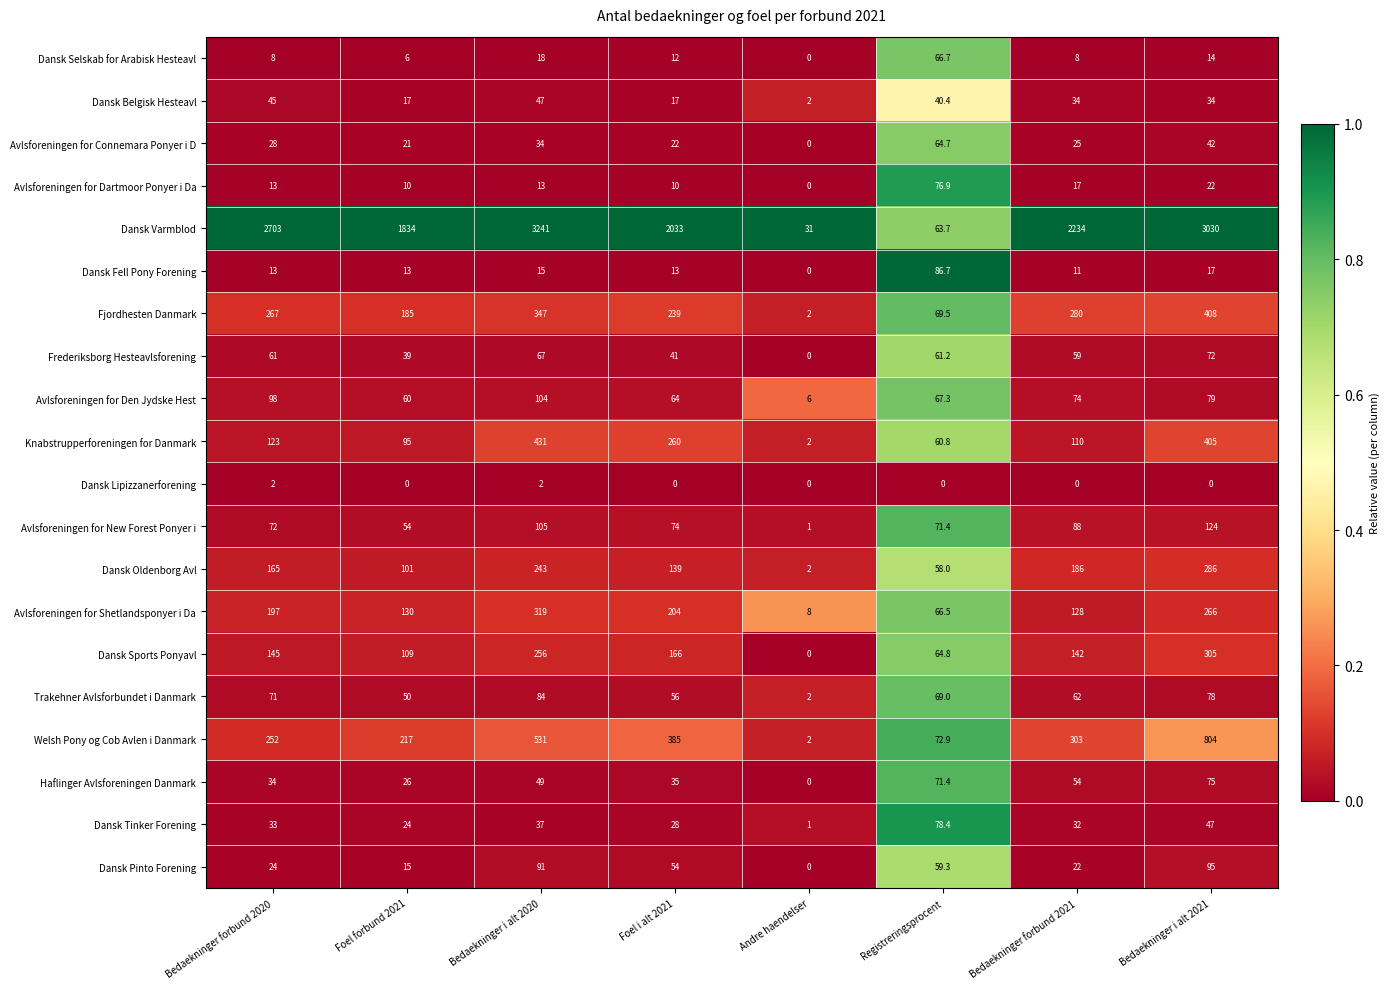

At which label is Avlsforeningen for Den Jydske Hest closest to 55?

Foel forbund 2021